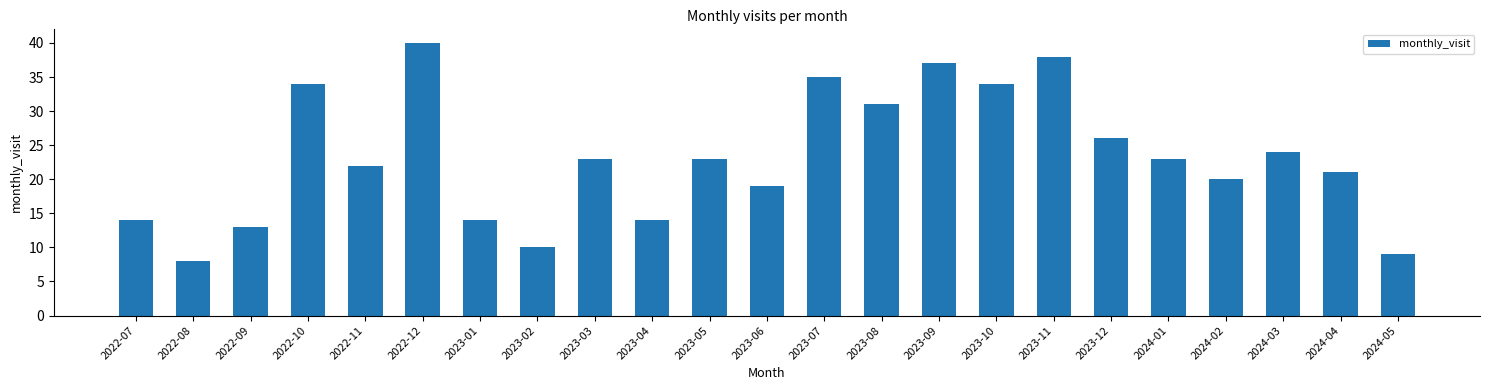

At which category does the chart reach its peak across all series?

2022-12